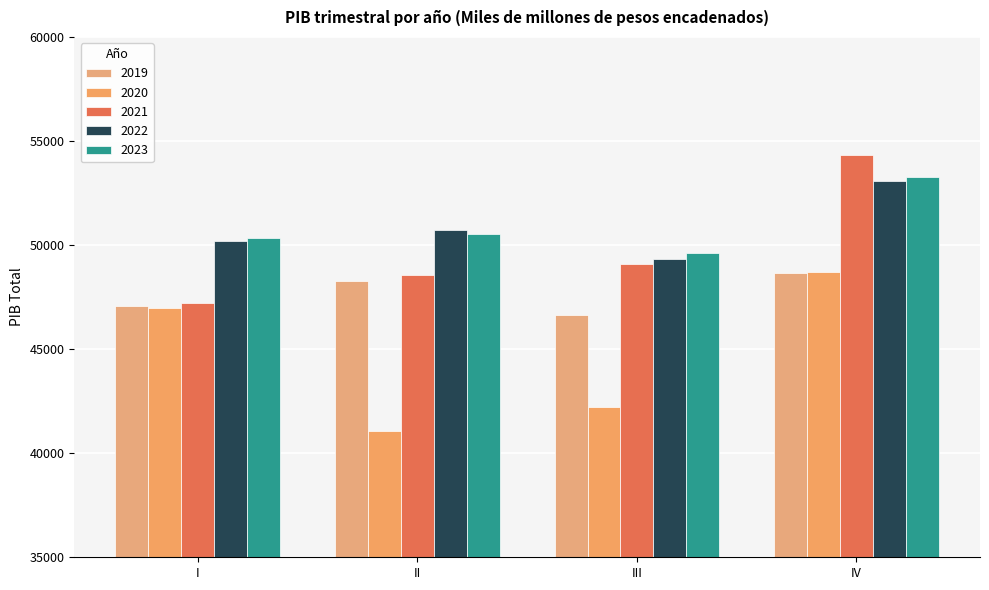

What is the minimum value shown in the chart?

41059.2